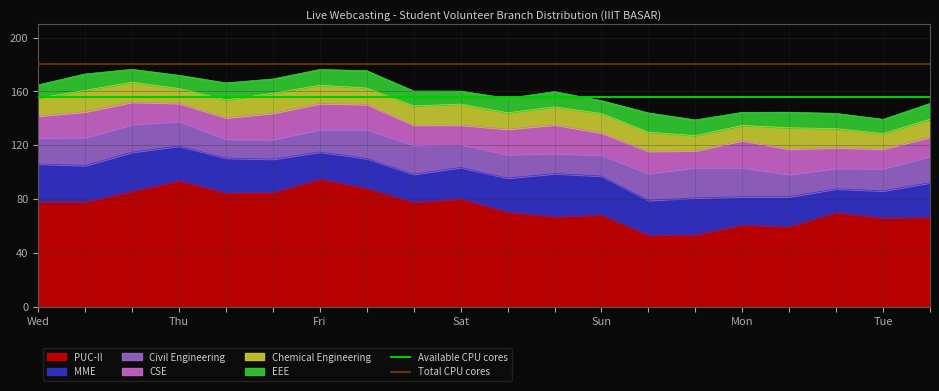

Where is Available CPU cores nearest to the value 156?

Wed